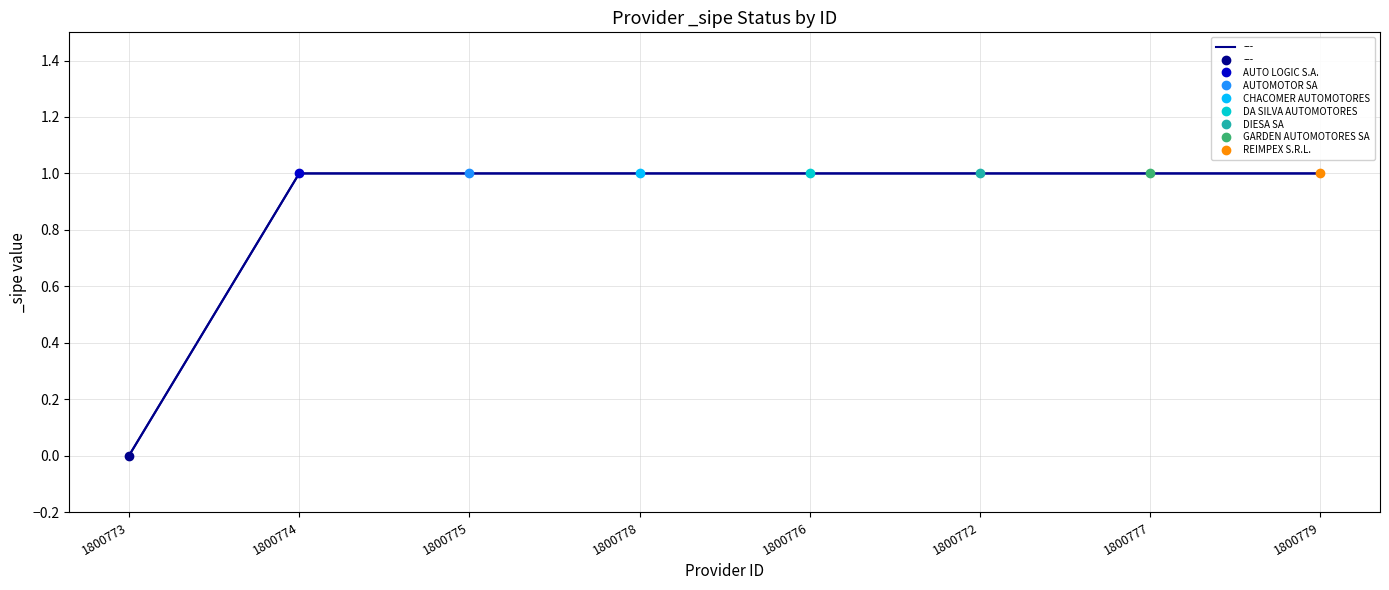

How many data points are less than 1?

1